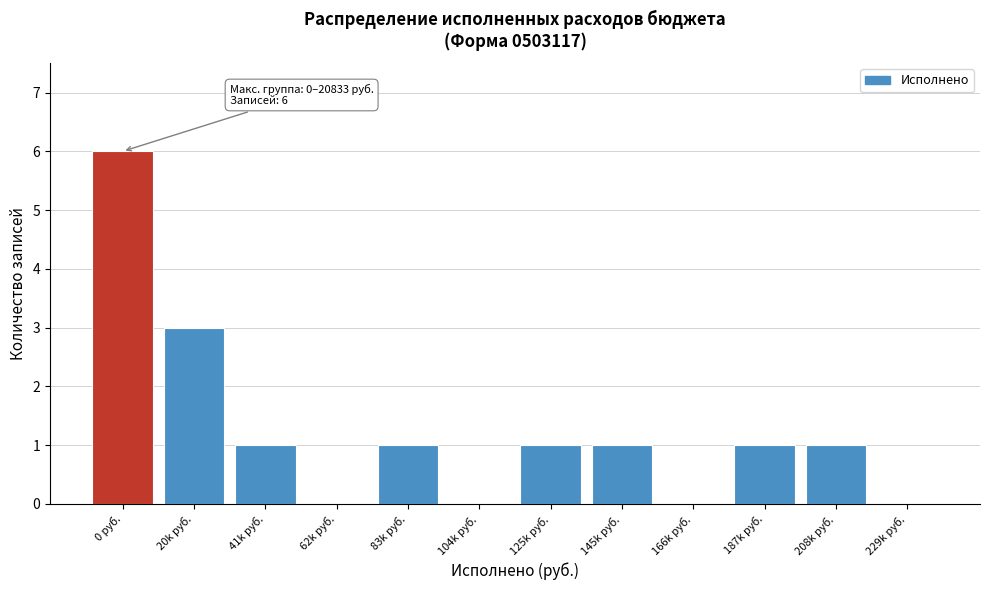

Reading right to left, list all the values displayed in this chart.

229k руб.=0	208k руб.=1	187k руб.=1	166k руб.=0	145k руб.=1	125k руб.=1	104k руб.=0	83k руб.=1	62k руб.=0	41k руб.=1	20k руб.=3	0 руб.=6